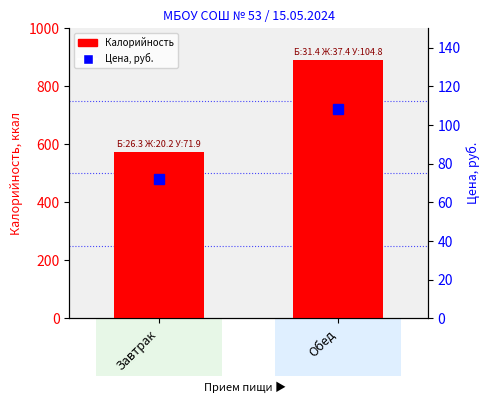

Does the chart contain stacked bars?

No